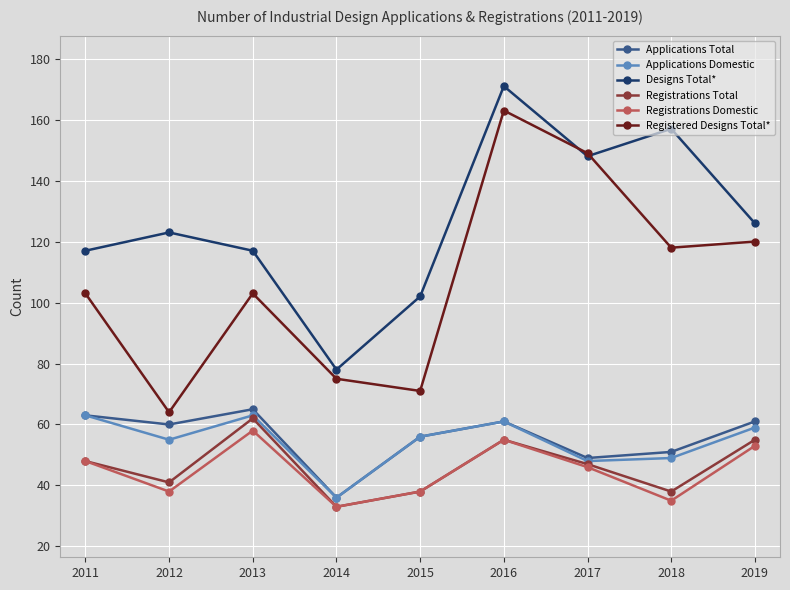

Which series has the largest total across all categories?

Designs Total*